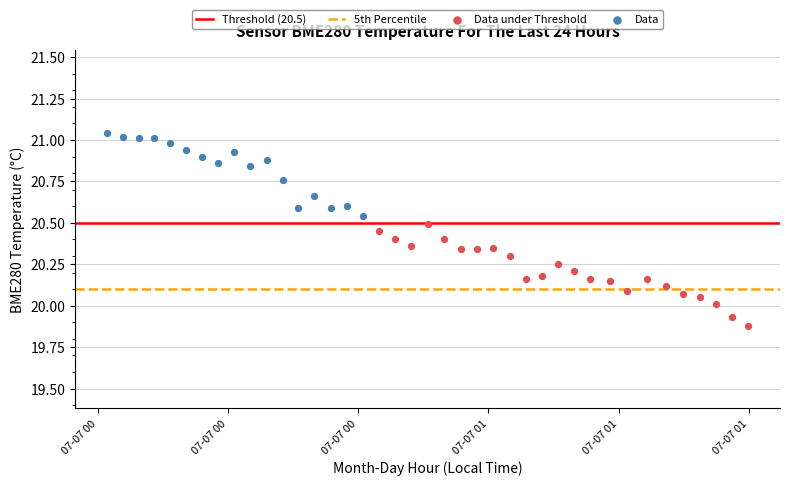

Which series reaches the minimum Y coordinate?

Data under Threshold